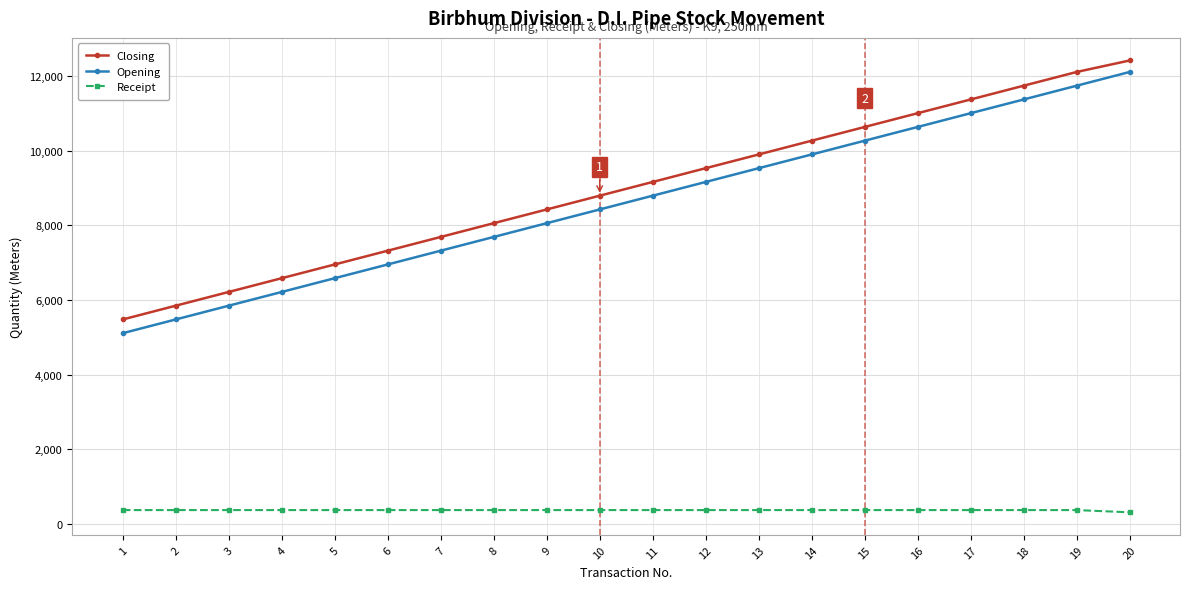

Is it true that Opening equals 6583 at 5?

True